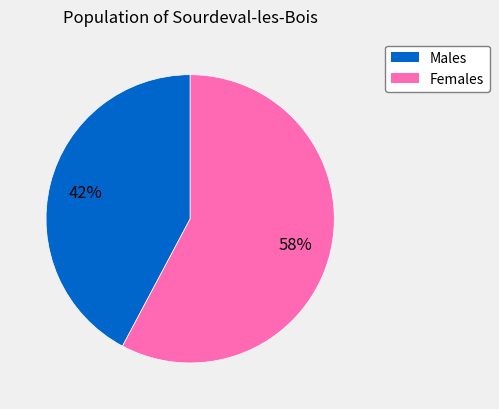

Is there a majority slice in this chart?

Yes